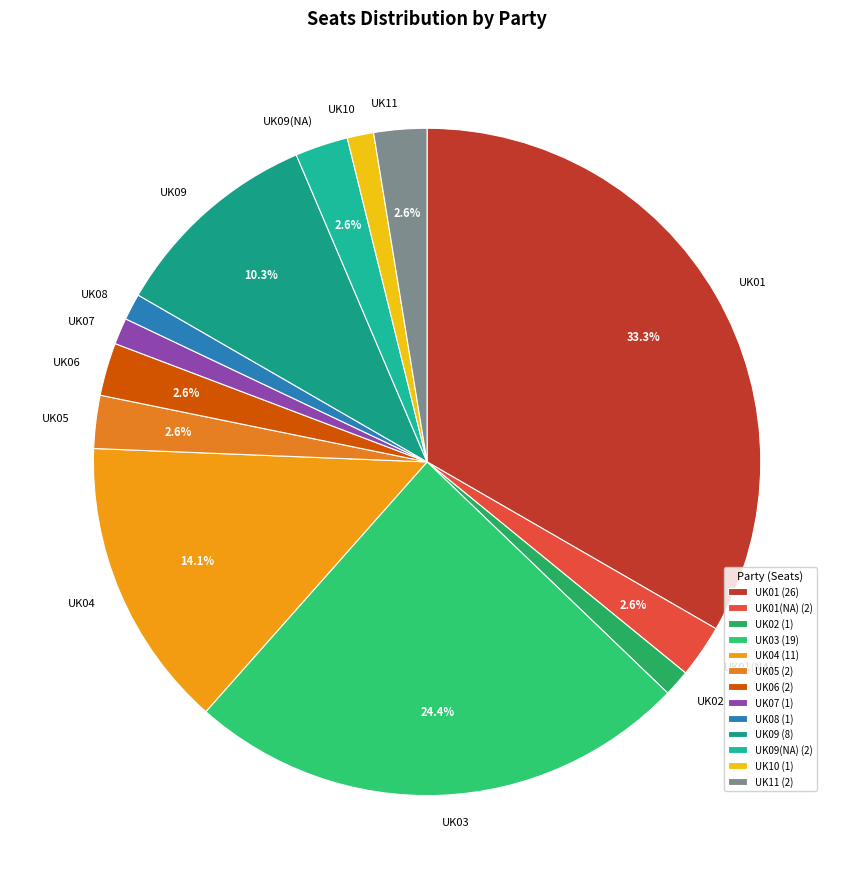

To the nearest percent, what is the difference between the UK06 and UK07 slice percentages?

1%